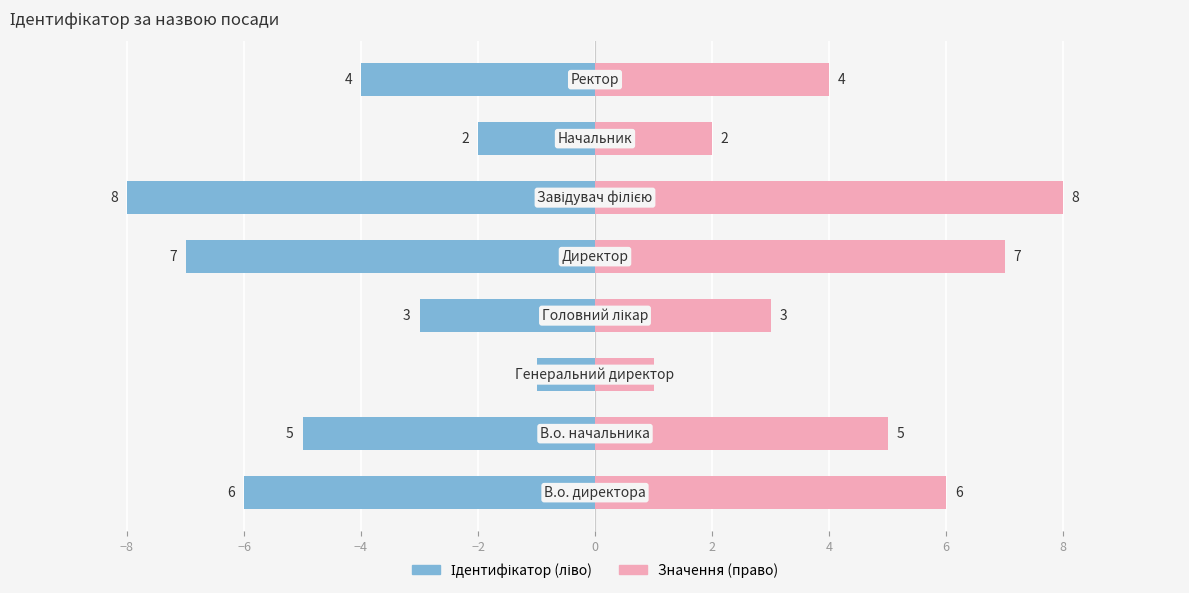

Are the bars horizontal?

Yes